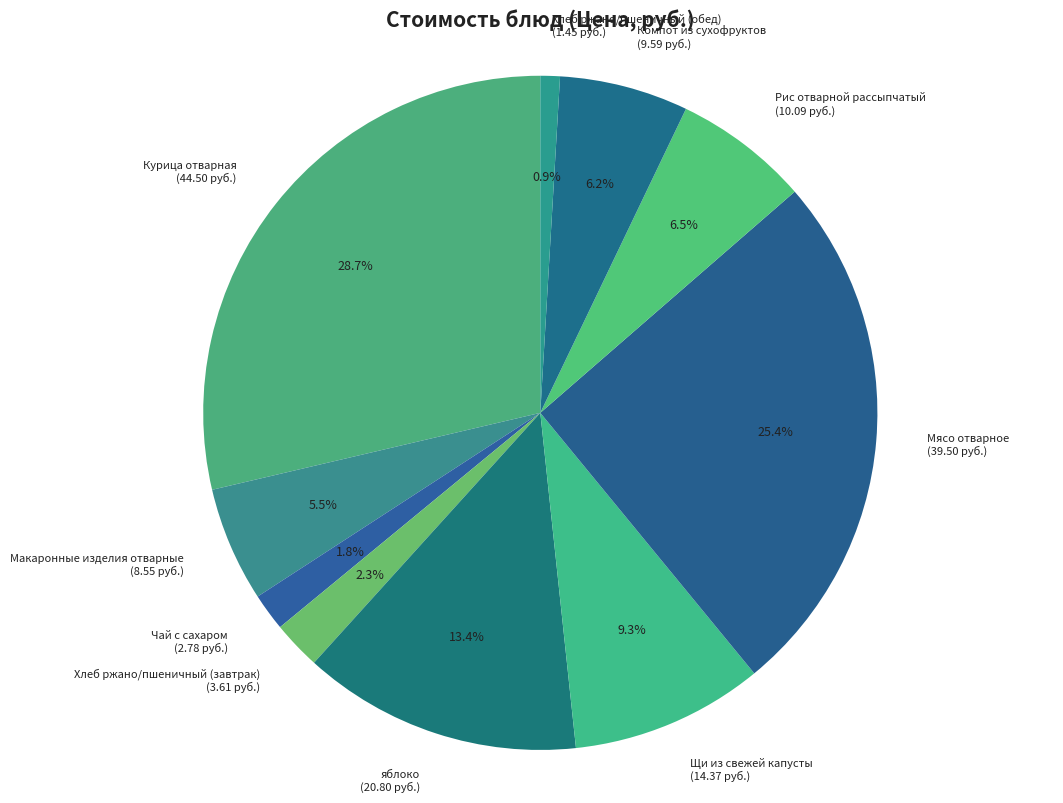

Between Рис отварной рассыпчатый and Мясо отварное, which is larger?

Мясо отварное